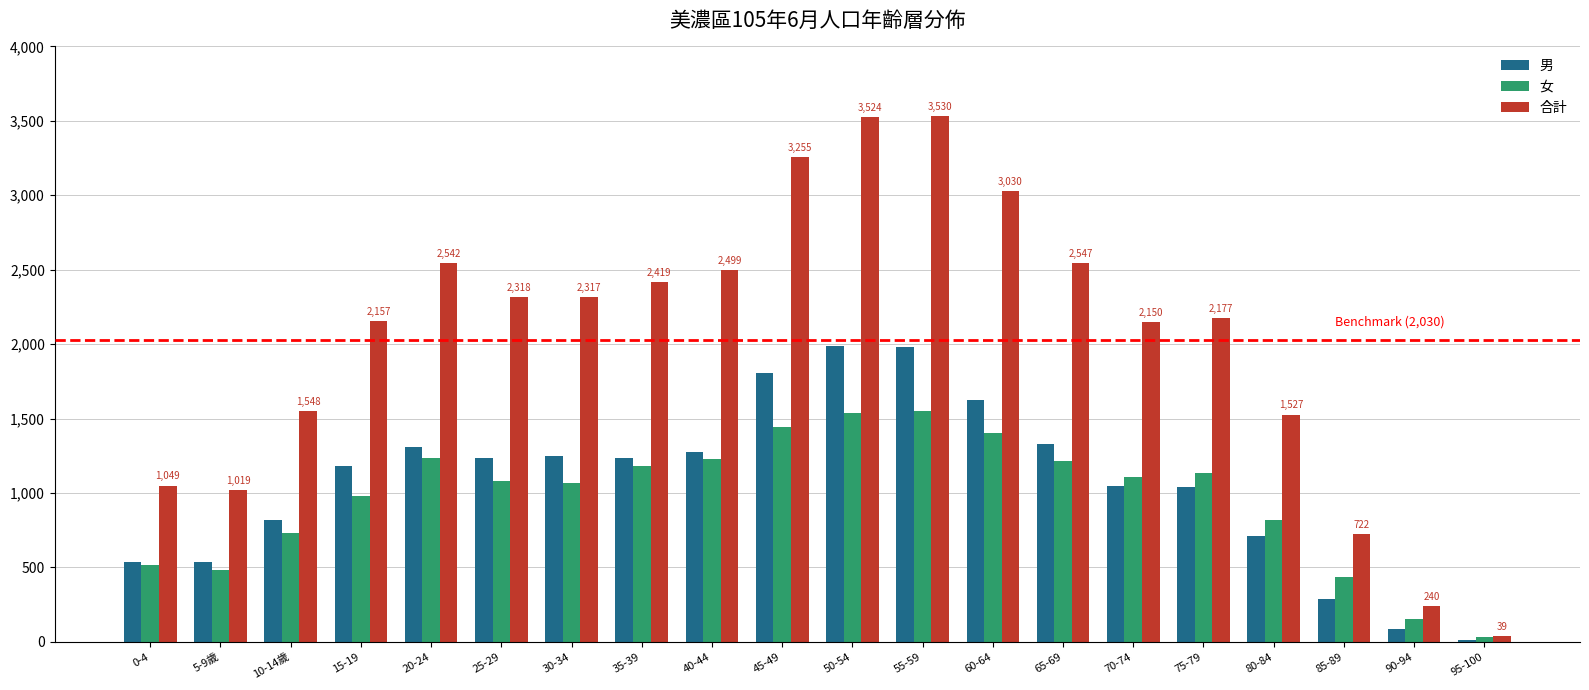

Is it true that 女 equals 730 at 10-14歲?

True